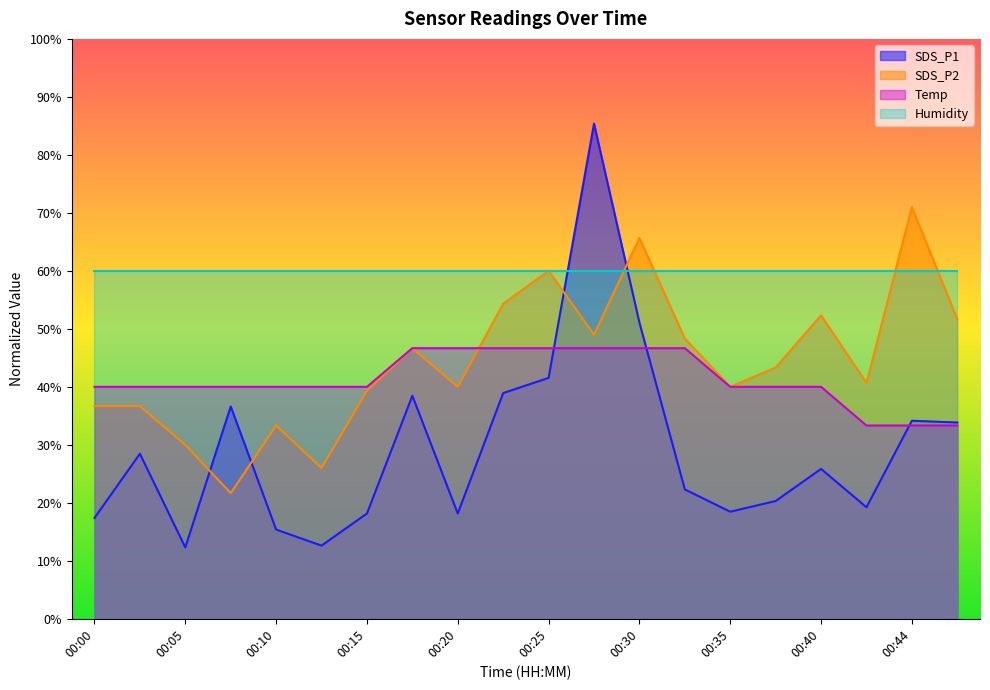

True or false: SDS_P2 and SDS_P1 intersect in this chart.

True